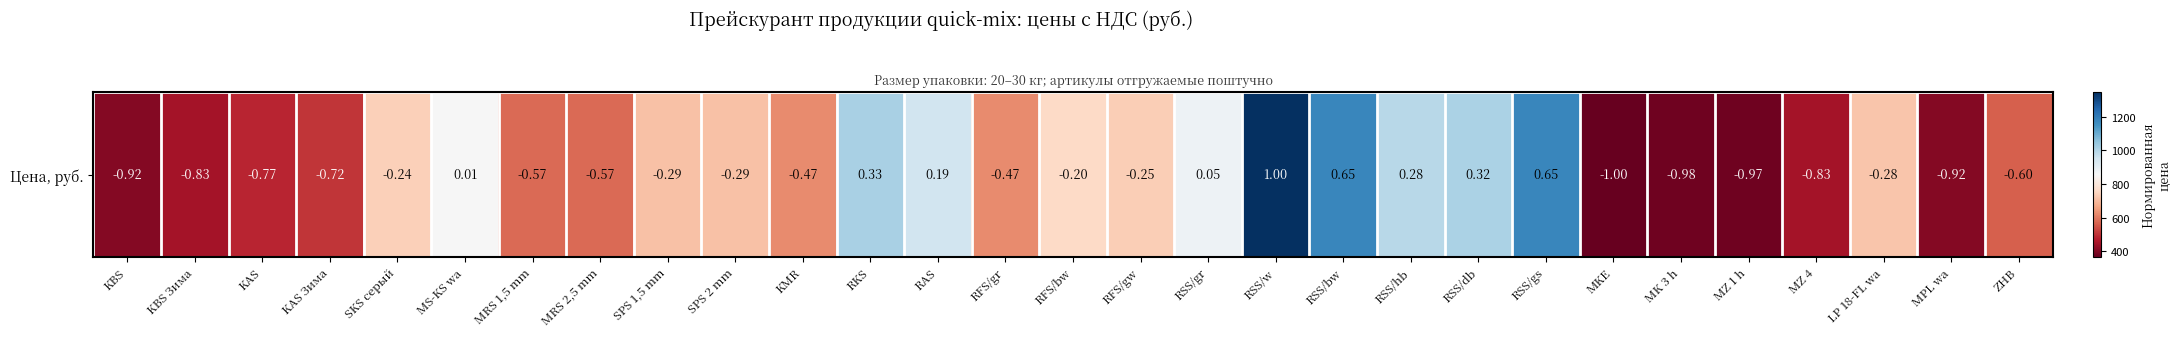

What is the approximate value at SPS 2 mm?

714